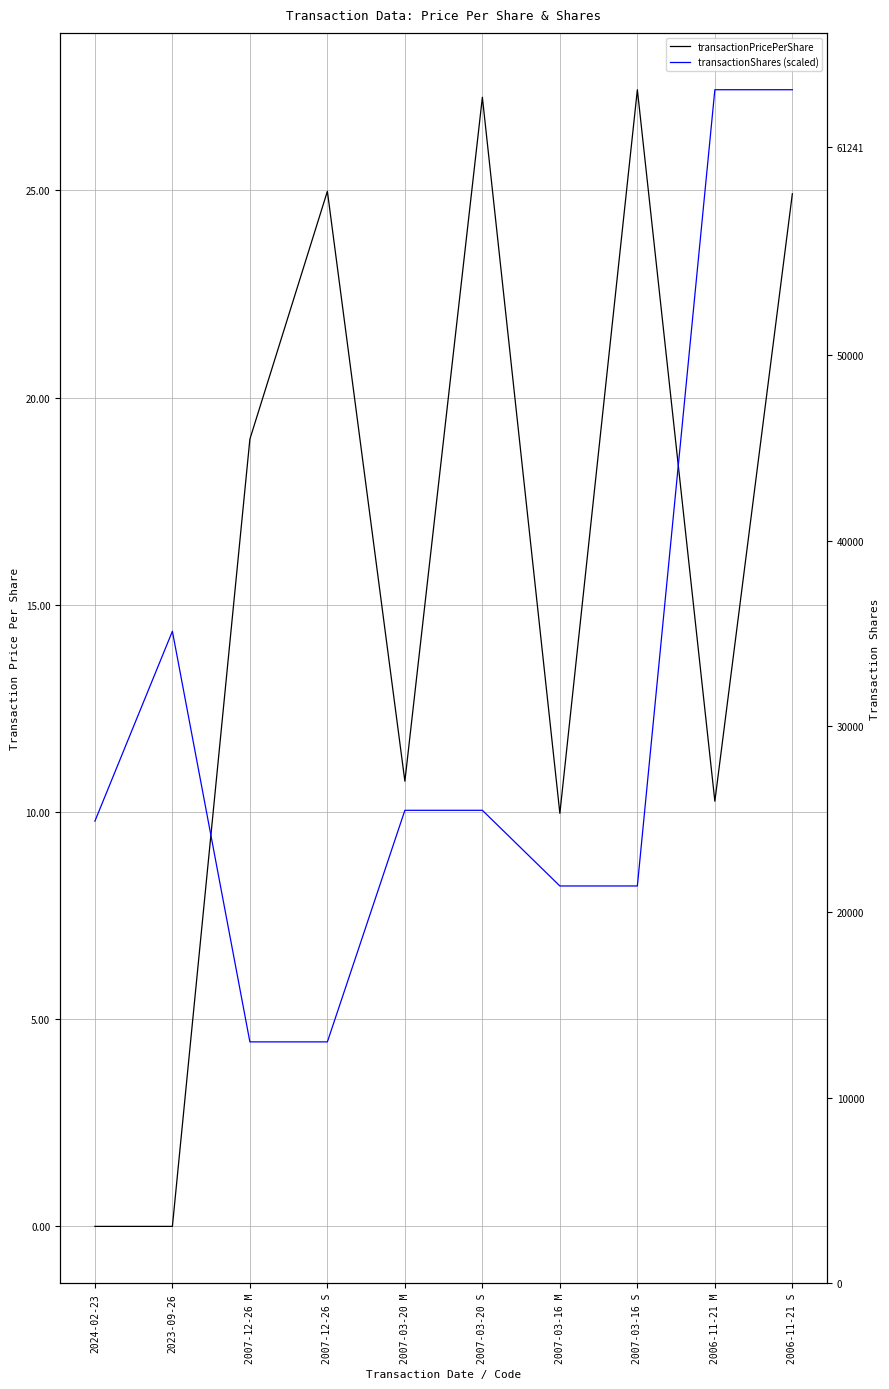

Rank the series at 2007-03-16 M from lowest to highest value.

transactionShares (scaled), transactionPricePerShare